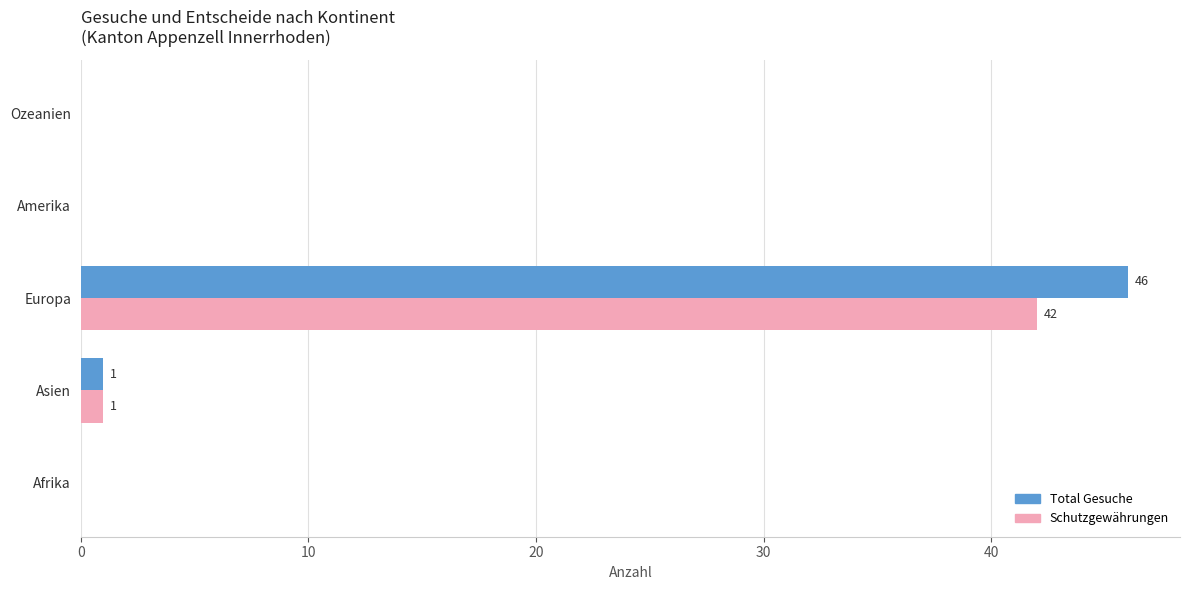

Which series changed the most between Europa and Ozeanien?

Total Gesuche